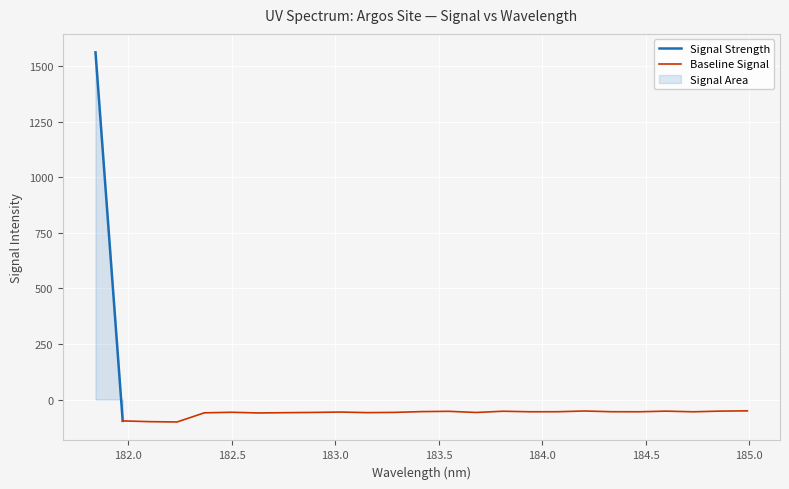

True or false: the data shows -54.3 at 12.

True